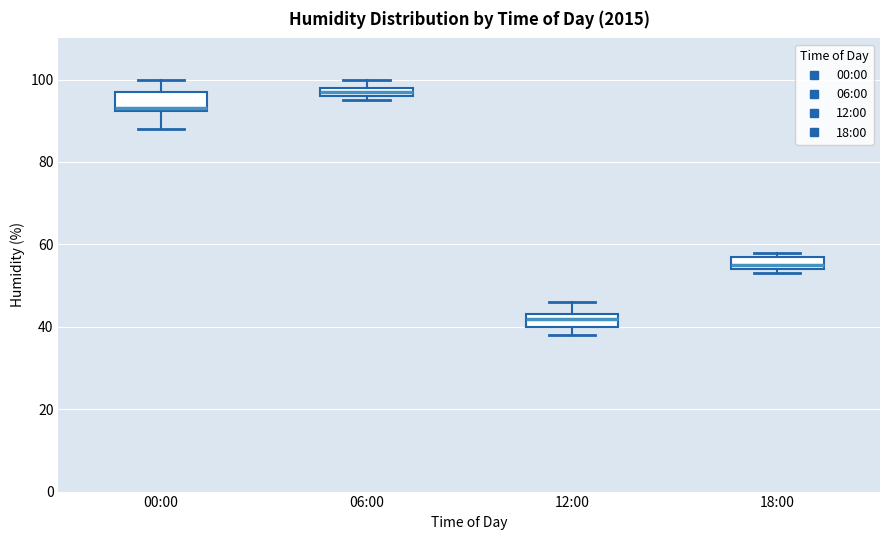

Where does the median line of the box for 12:00 sit on the y-axis? The values are not printed on the chart, so give them approximately, as read against the axis.

42